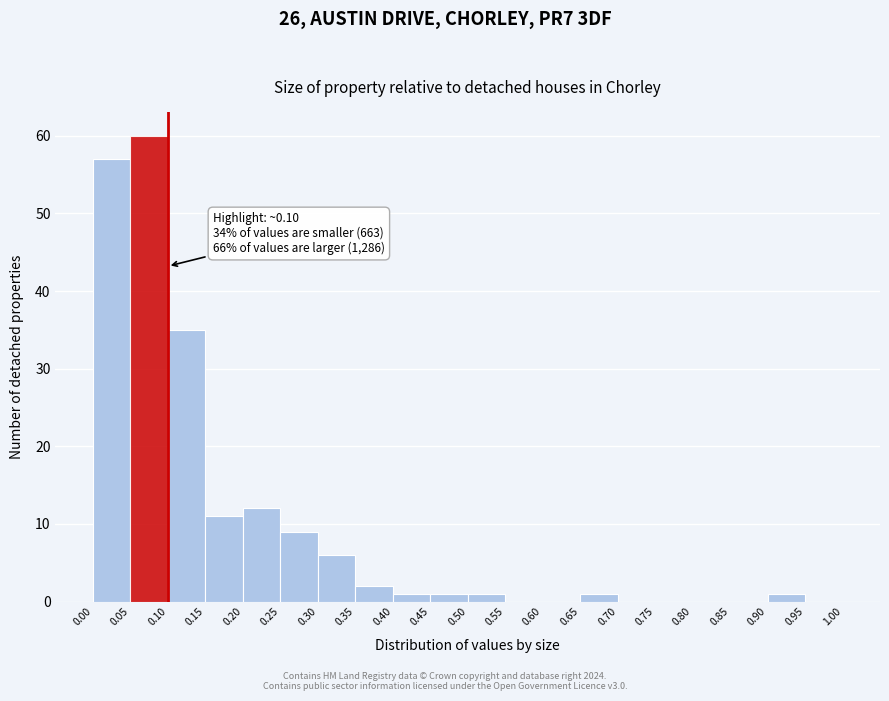

Which range on the x-axis has the tallest bar?

0.05 to 0.10